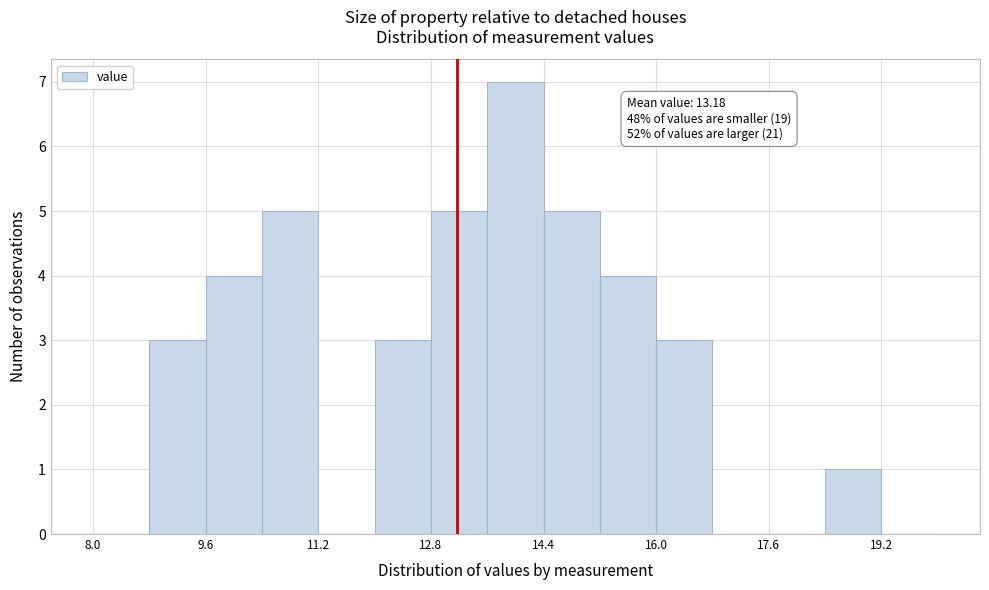

Over which range of the x-axis is the bar tallest?

13.6 to 14.4